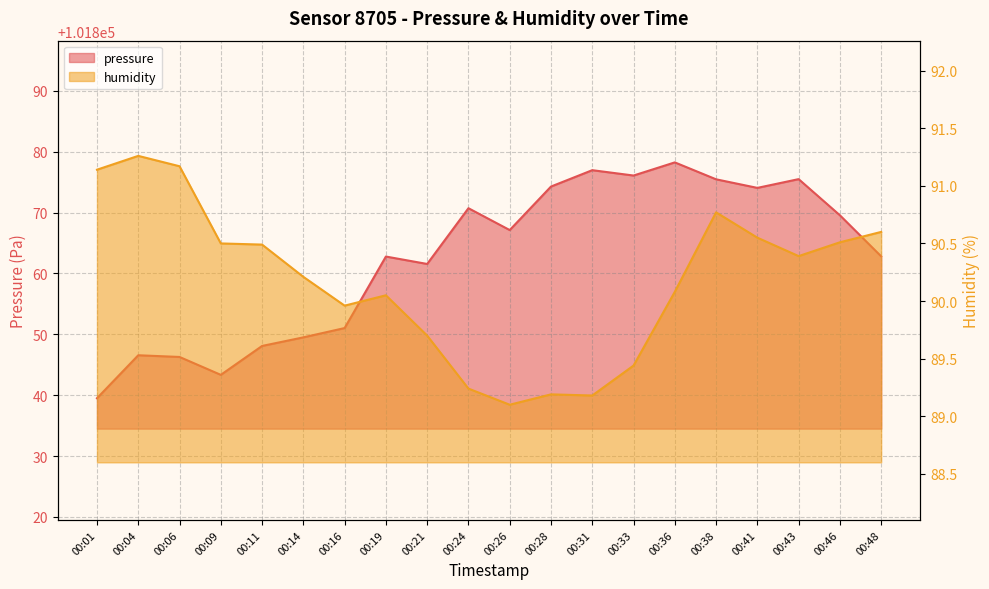

List the series in order of their overall mean, highest first.

pressure, humidity